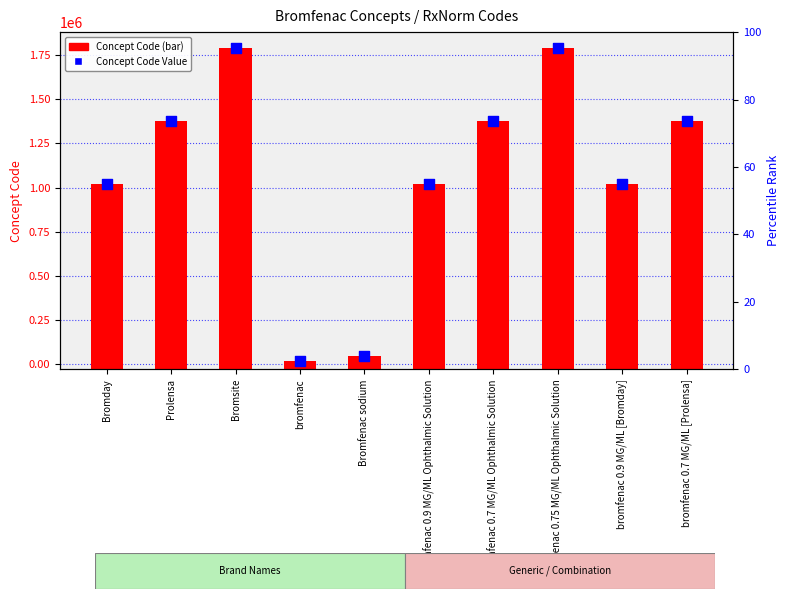

Which series has the largest total across all categories?

Concept